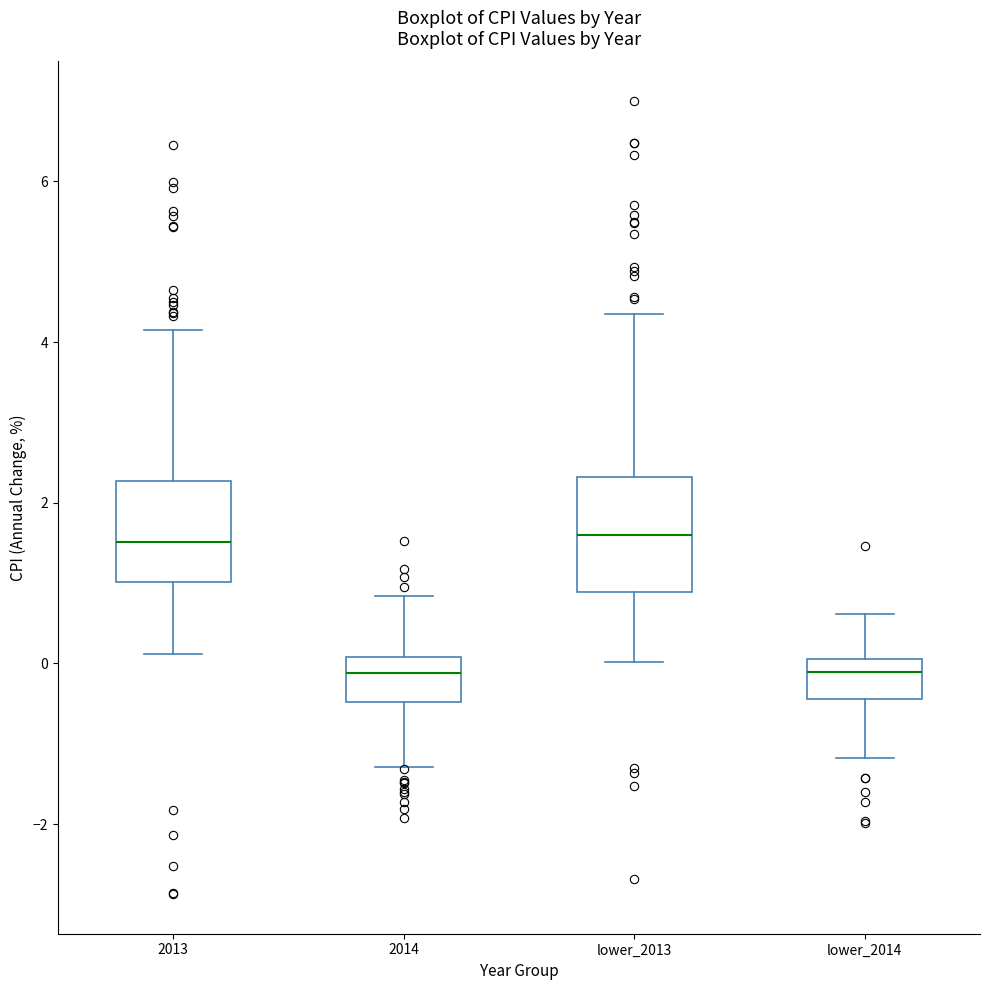

Reading left to right, transcribe this box plot: for each box, give where its median line is, the range the box spans, and where its two whiskers end, as read against the y-axis. The values are not printed on the chart, so give them approximately, as read against the axis.

2013: median 1.6, box 1.0 to 2.2, whiskers 0.2 to 4.2
2014: median -0.2, box -0.4 to 0.0, whiskers -1.2 to 0.8
lower_2013: median 1.6, box 0.8 to 2.4, whiskers 0.0 to 4.4
lower_2014: median -0.2, box -0.4 to 0.0, whiskers -1.2 to 0.6